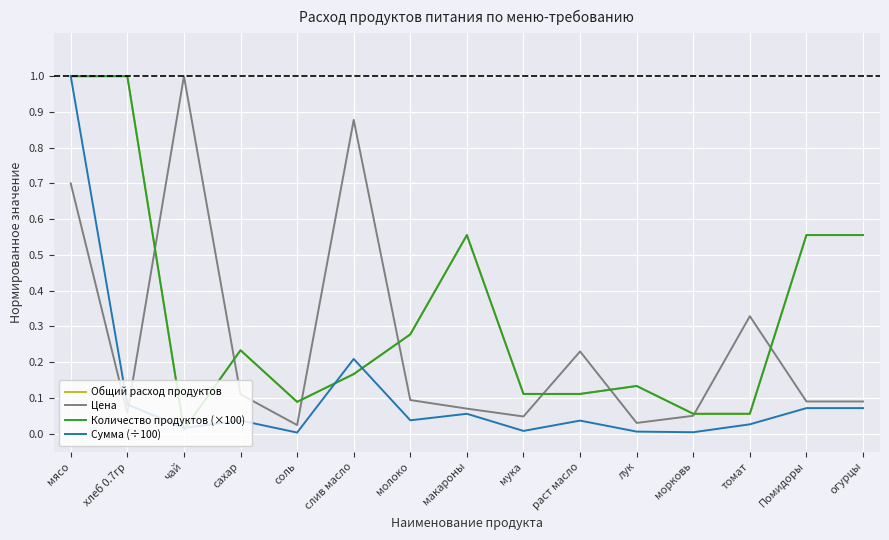

How many interior local peaks does the Цена series have?

4